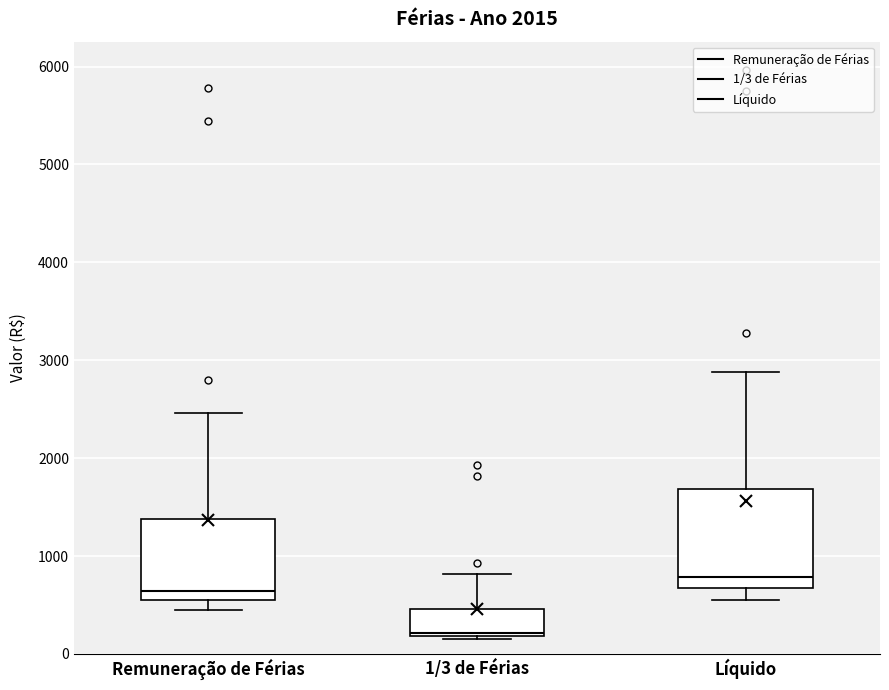

Reading left to right, read every box against the y-axis: the position of its median line, the range the box covers, and the ends of its whiskers. The values are not printed on the chart, so give them approximately, as read against the axis.

Remuneração de Férias: median 600 (just above the box's lower edge), box 600 to 1400, whiskers 500 to 2500
1/3 de Férias: median 200 (just above the box's lower edge), box 200 to 500, whiskers 200 (just below the box's lower edge) to 800
Líquido: median 800, box 700 to 1700, whiskers 600 to 2900